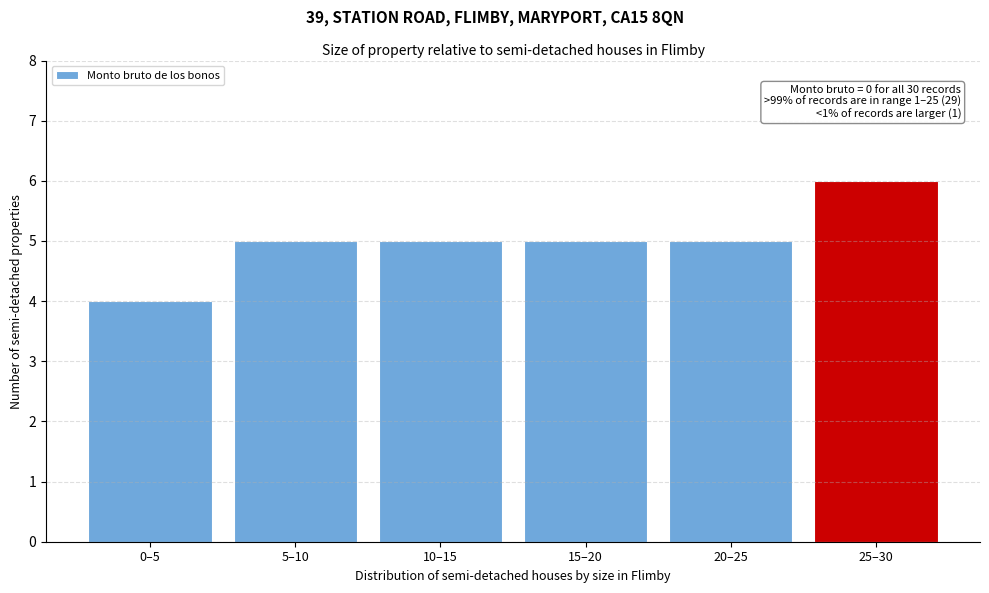

Reading left to right, transcribe all the data shown in this chart.

0–5=4	5–10=5	10–15=5	15–20=5	20–25=5	25–30=6